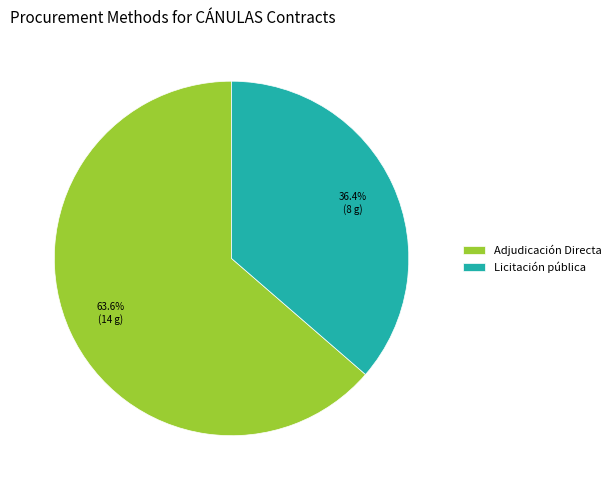

Which has a higher value, Adjudicación Directa or Licitación pública?

Adjudicación Directa